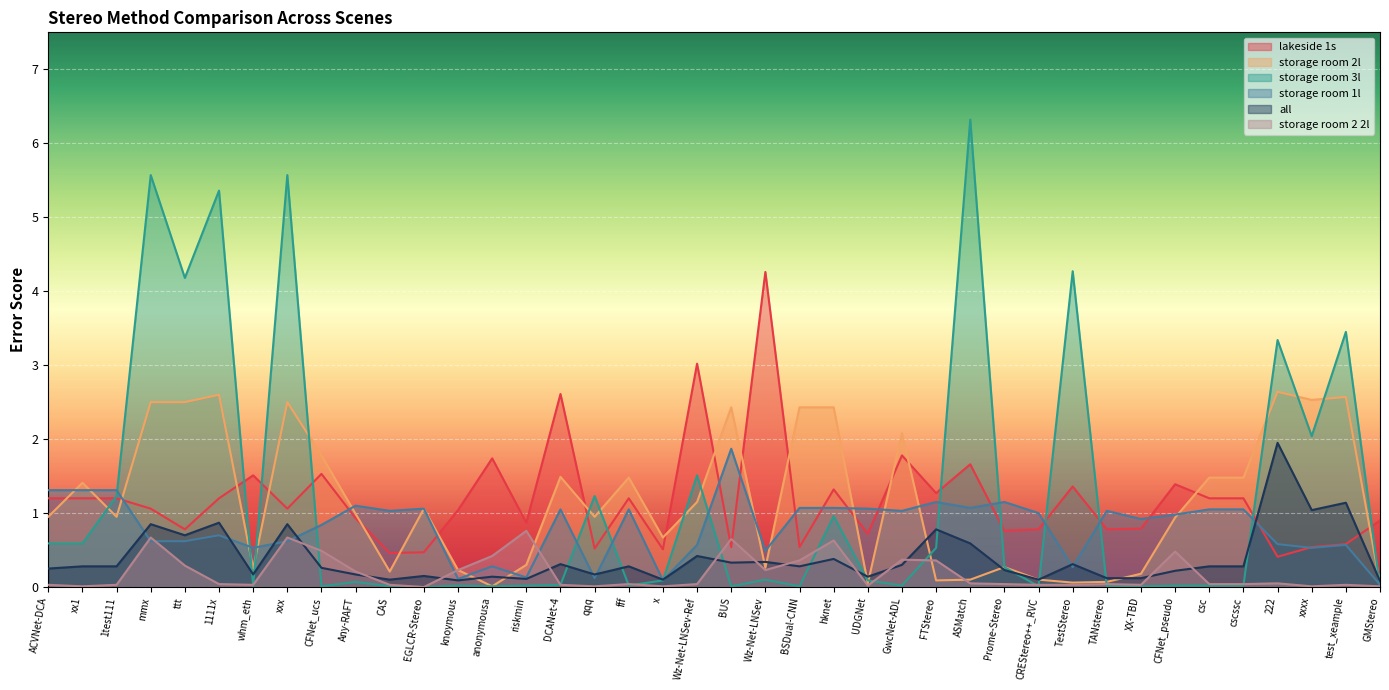

What is the greatest value displayed?

6.3